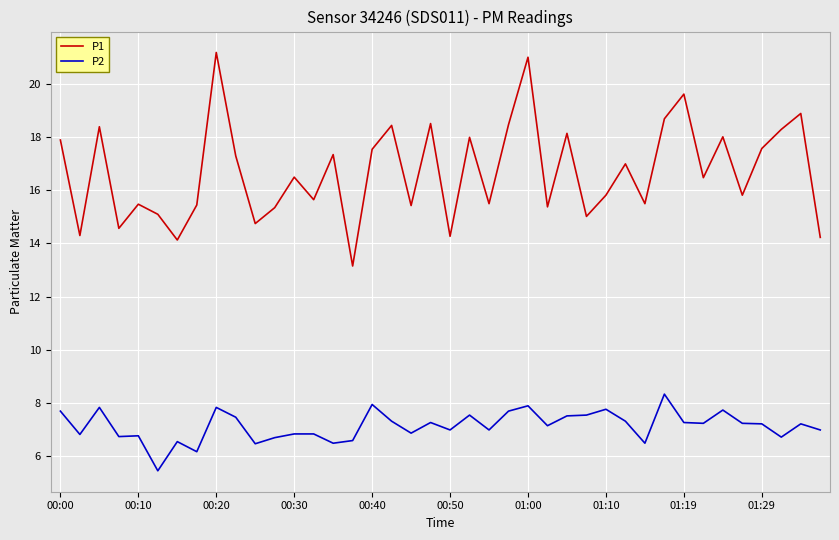

What is the minimum value for P2?

5.4